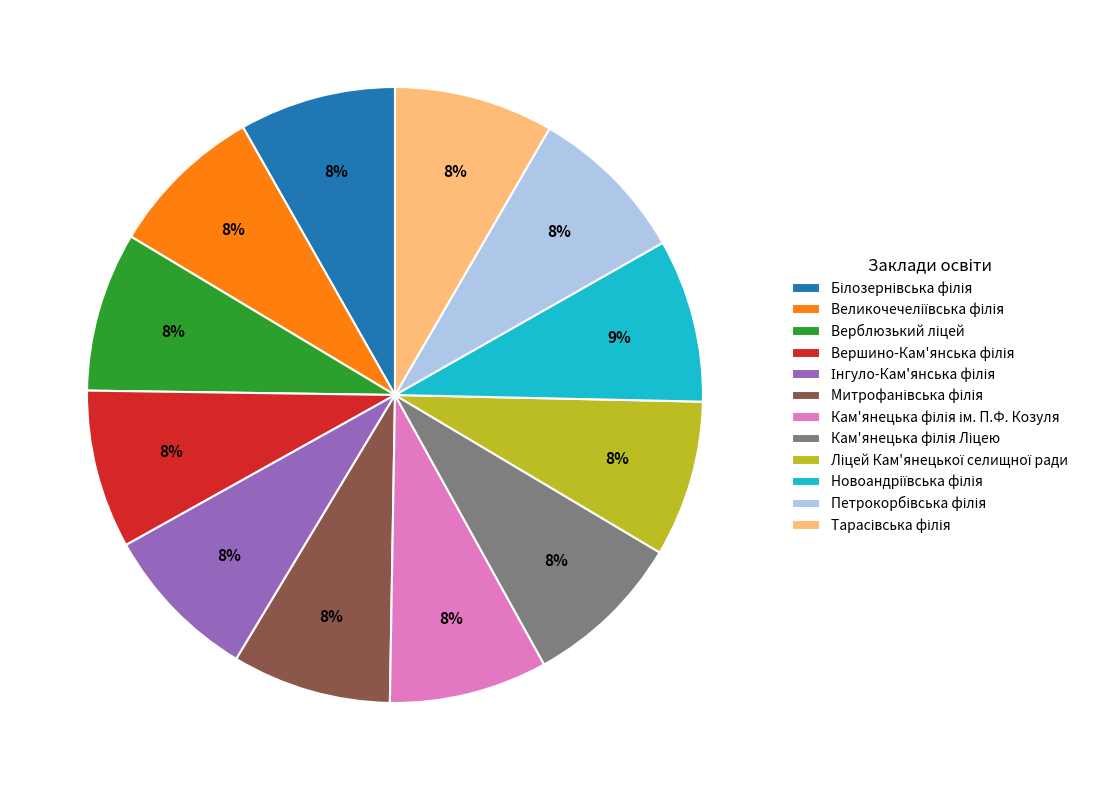

To the nearest percent, what is the average slice percentage?

8%